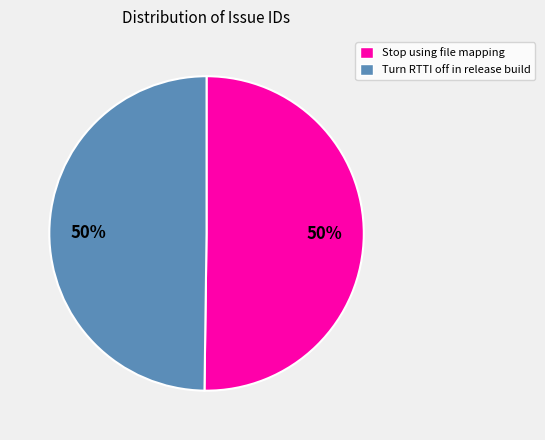

Combined, do Stop using file mapping and Turn RTTI off in release build account for over 50%?

Yes